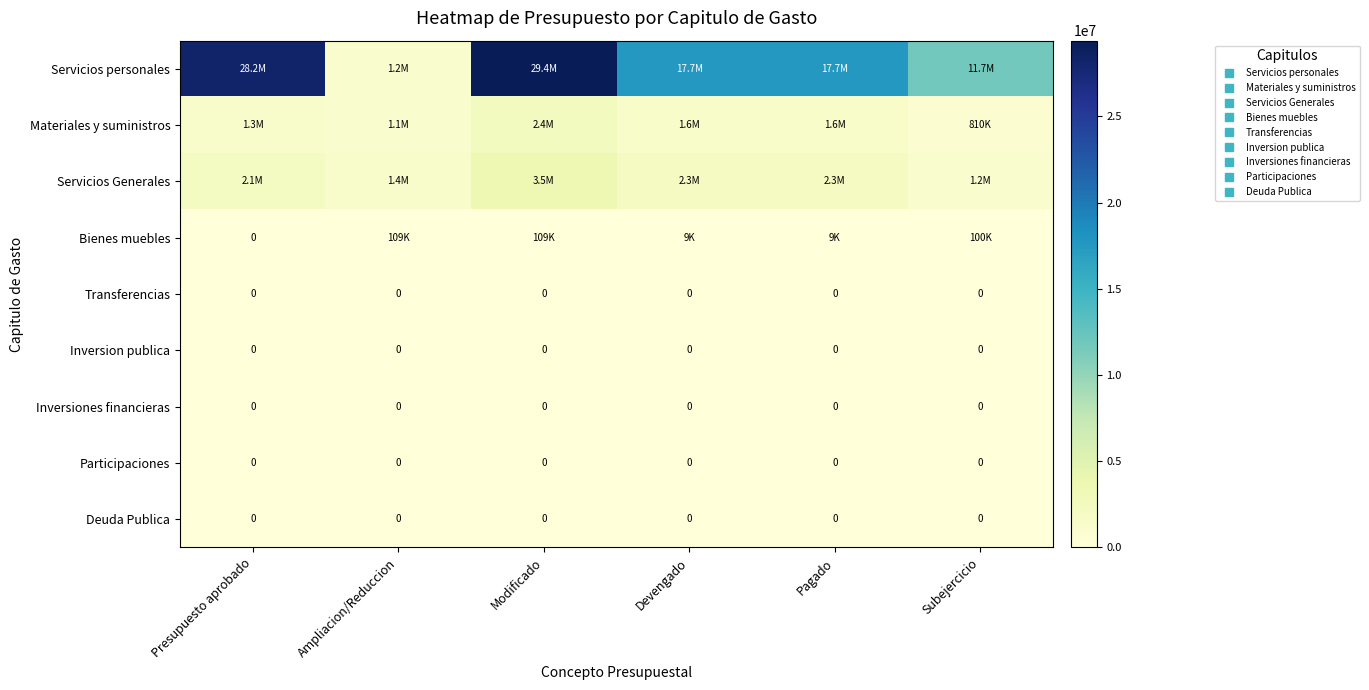

Read the Servicios personales value at Pagado.

17650994.1